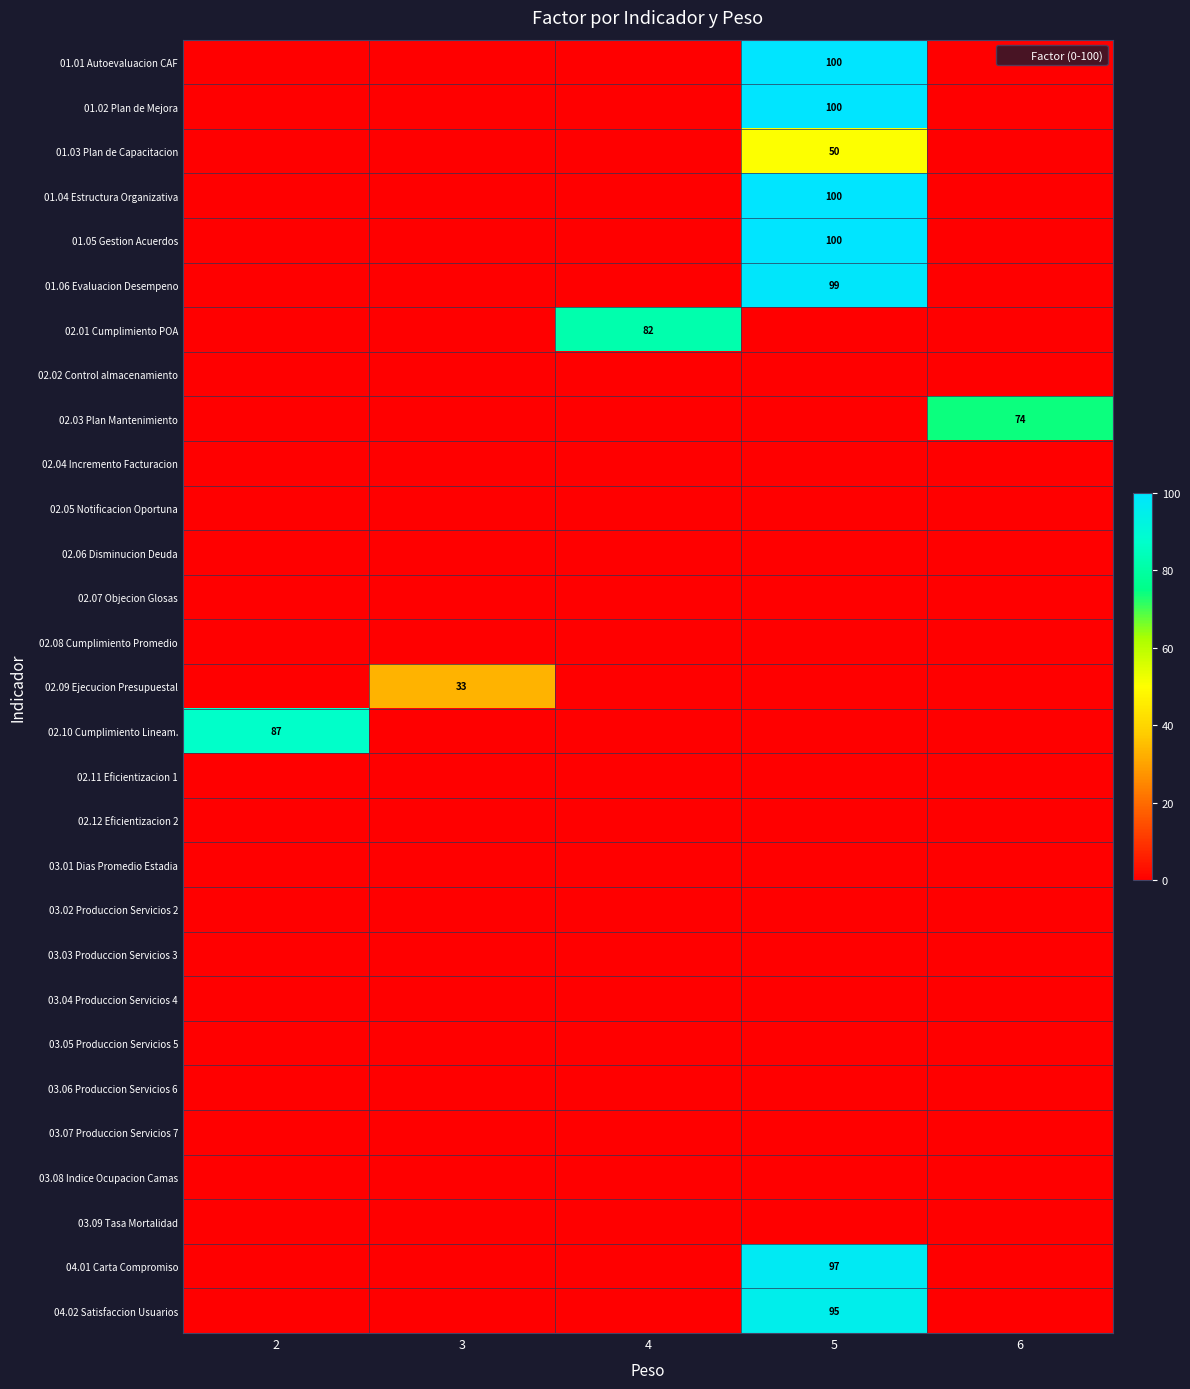

The value of 01.01 Autoevaluacion CAF at 4 is 37. True or false?

False